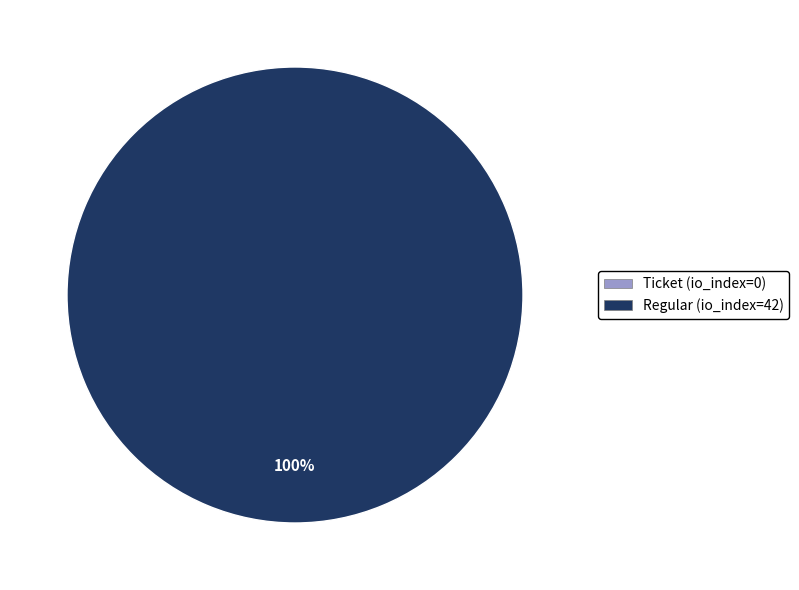

Between Ticket (io_index=0) and Regular (io_index=42), which is larger?

Regular (io_index=42)